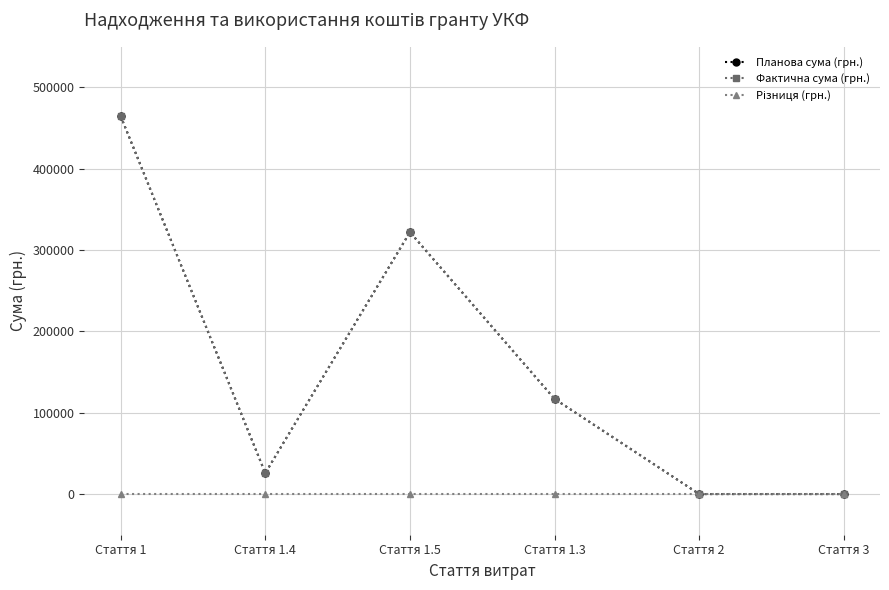

Does the chart have visible grid lines?

Yes